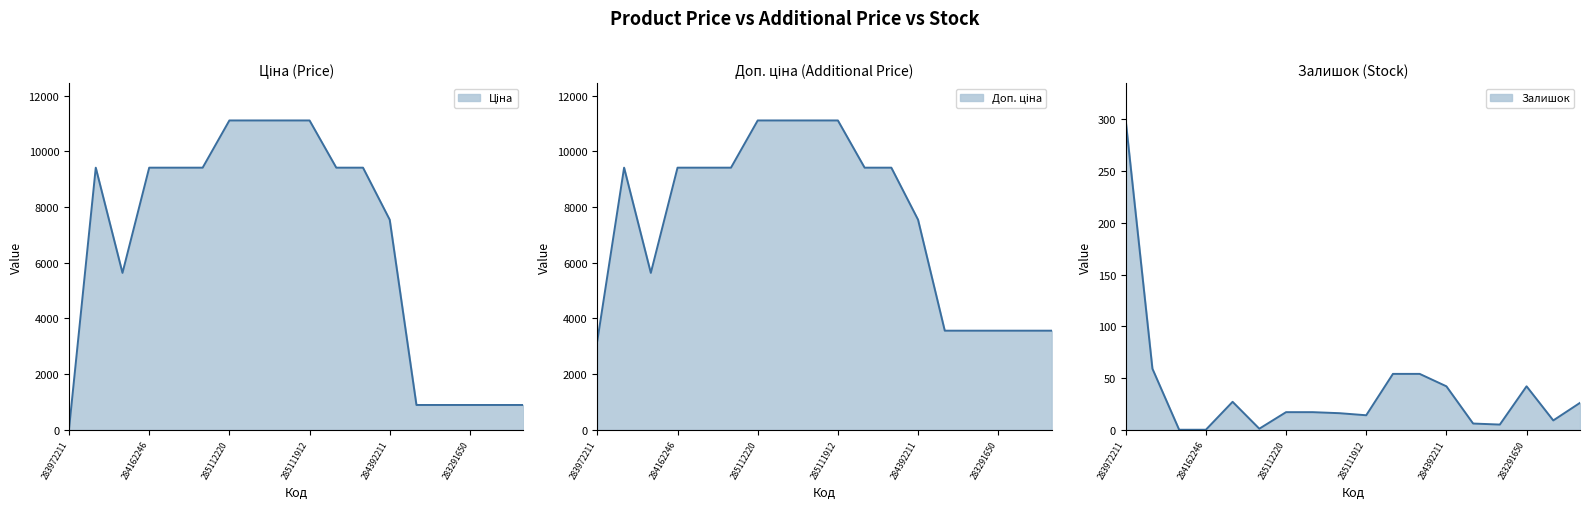

How many distinct data groups are displayed?

3